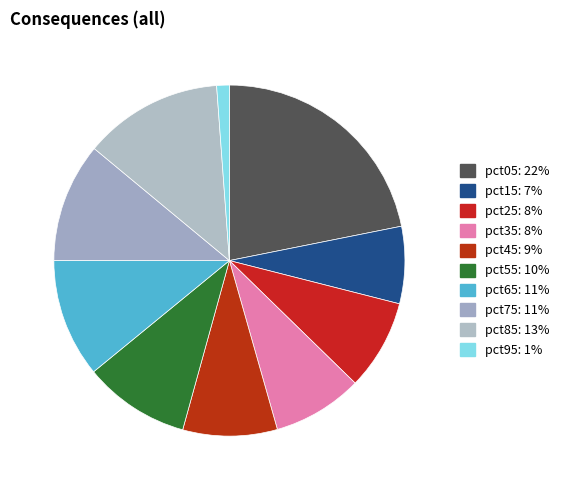

To the nearest percent, what portion does pct25 represent?

8%